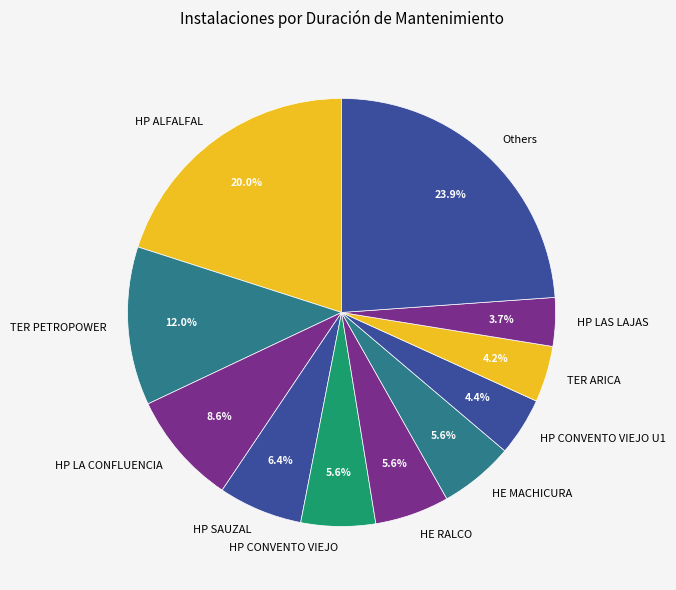

Does HP SAUZAL represent more than half of the total?

No